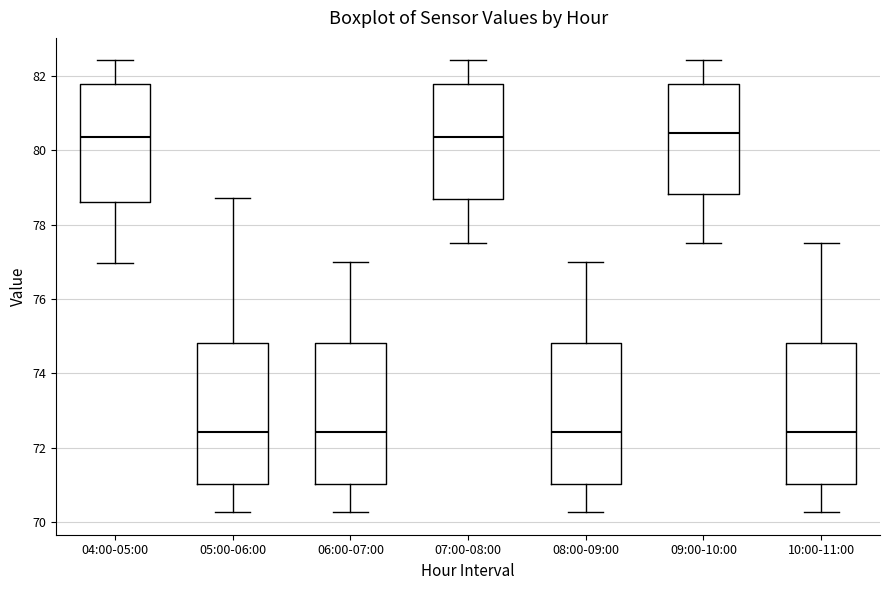

Reading left to right, read every box against the y-axis: the position of its median line, the range the box covers, and the ends of its whiskers. The values are not printed on the chart, so give them approximately, as read against the axis.

04:00-05:00: median 80.4, box 78.6 to 81.8, whiskers 77.0 to 82.4
05:00-06:00: median 72.4, box 71.0 to 74.8, whiskers 70.2 to 78.8
06:00-07:00: median 72.4, box 71.0 to 74.8, whiskers 70.2 to 77.0
07:00-08:00: median 80.4, box 78.6 to 81.8, whiskers 77.6 to 82.4
08:00-09:00: median 72.4, box 71.0 to 74.8, whiskers 70.2 to 77.0
09:00-10:00: median 80.4, box 78.8 to 81.8, whiskers 77.6 to 82.4
10:00-11:00: median 72.4, box 71.0 to 74.8, whiskers 70.2 to 77.6